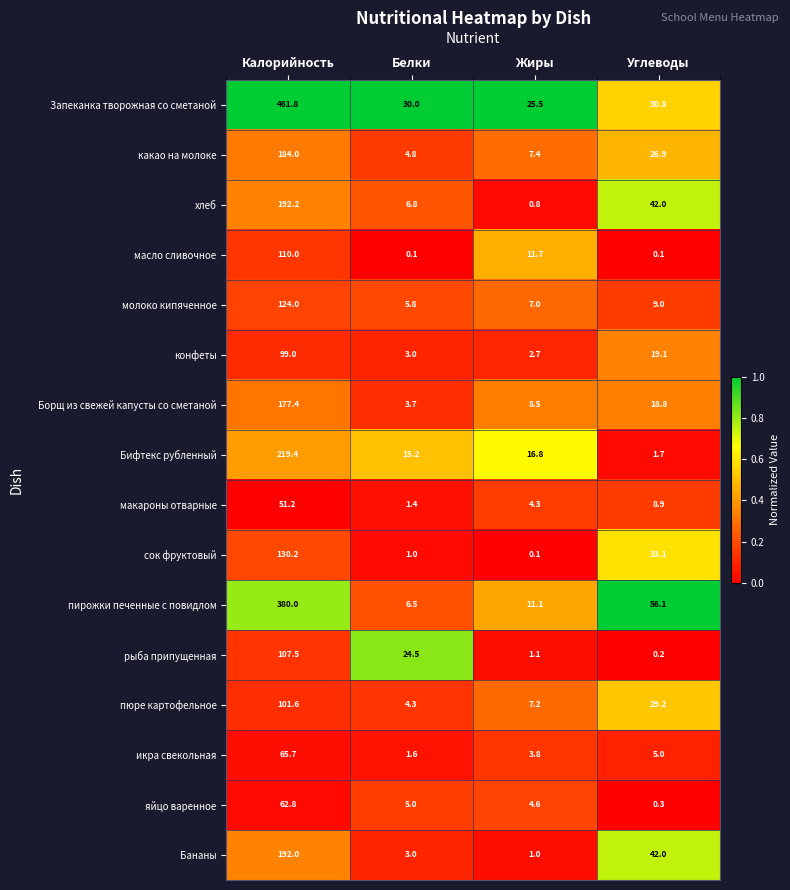

What is the difference between the молоко кипяченное values at Белки and Калорийность?

118.2